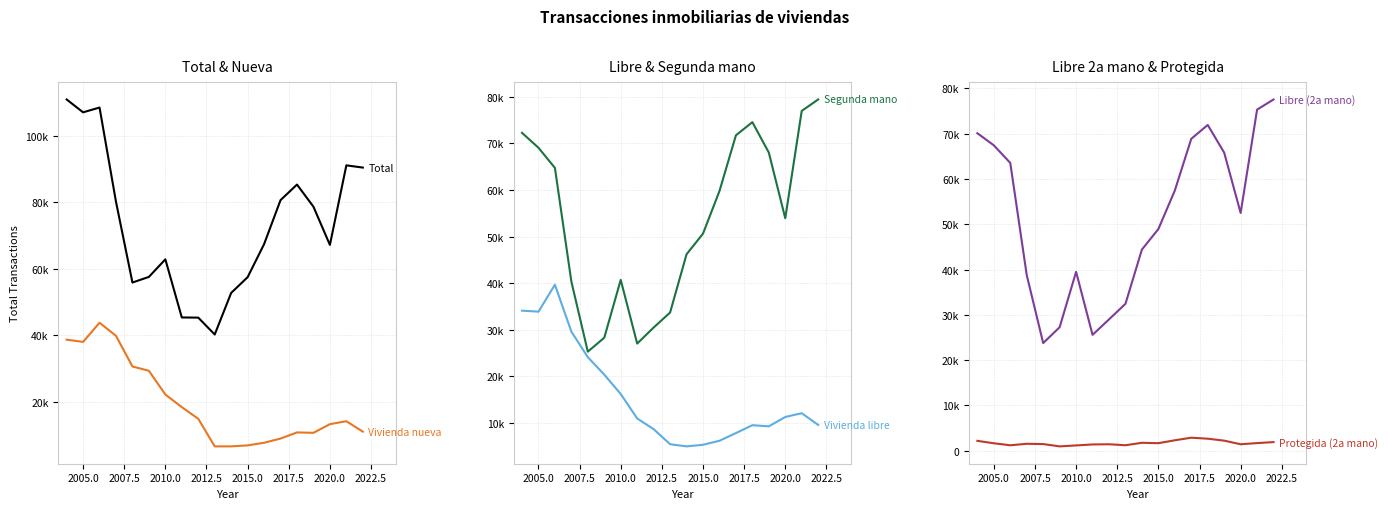

How many lines are shown in the chart?

6